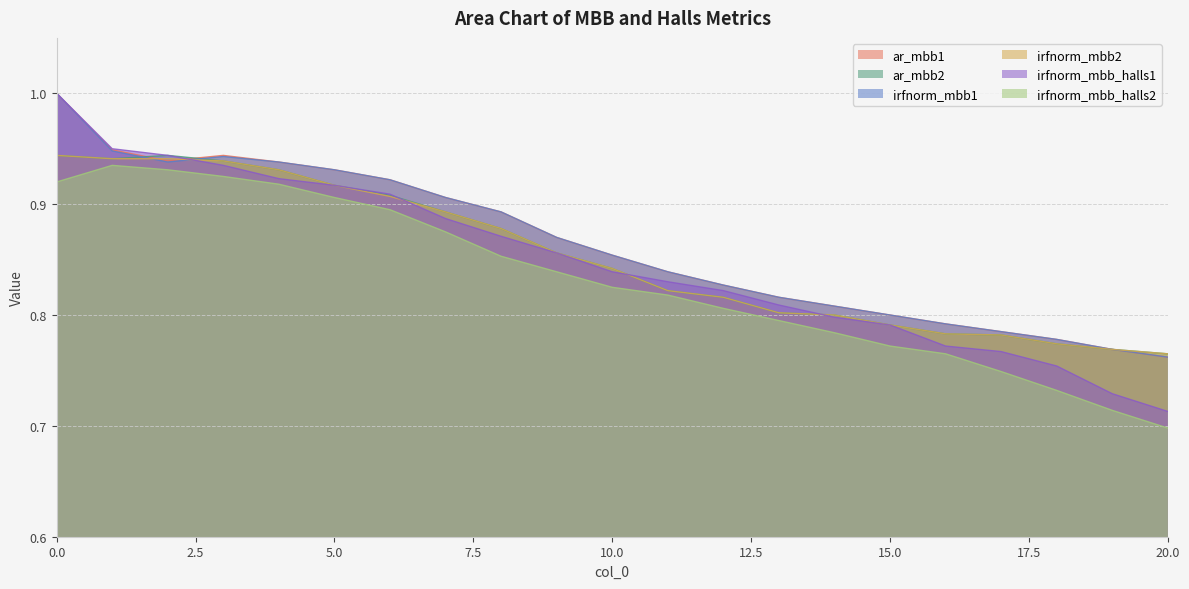

Which series has the largest total across all categories?

ar_mbb1